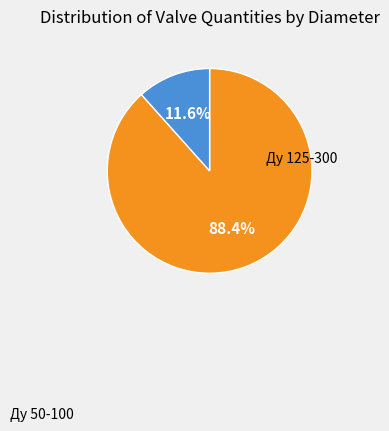

Is there any slice that represents more than half of the pie?

Yes